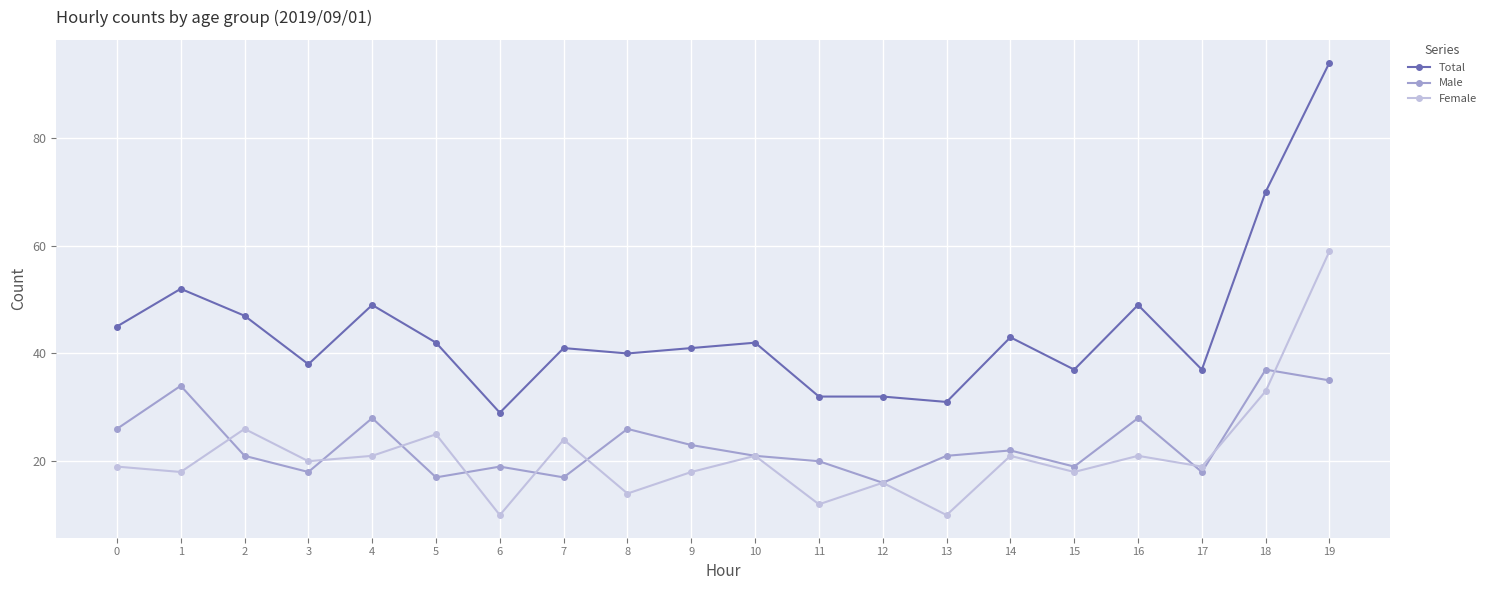

Rank the series by their maximum value, from highest to lowest.

Total, Female, Male